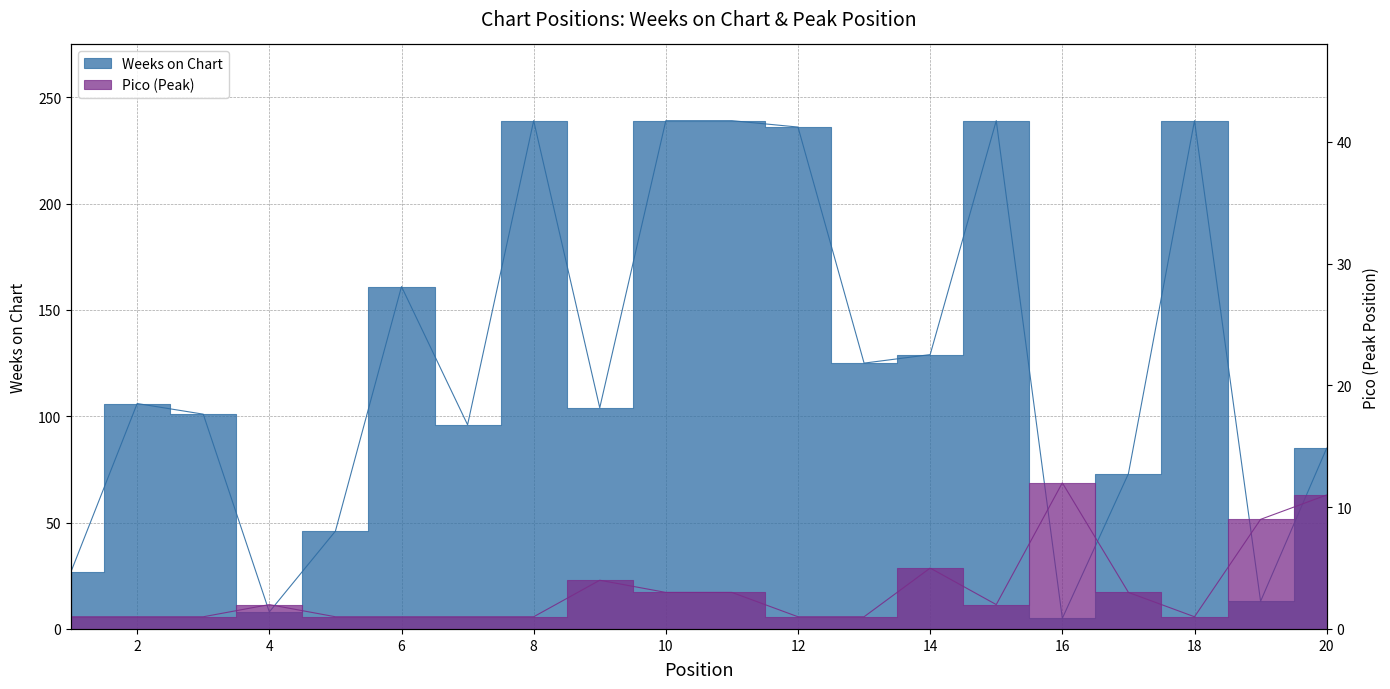

What is the lowest value of the Pico series?

1